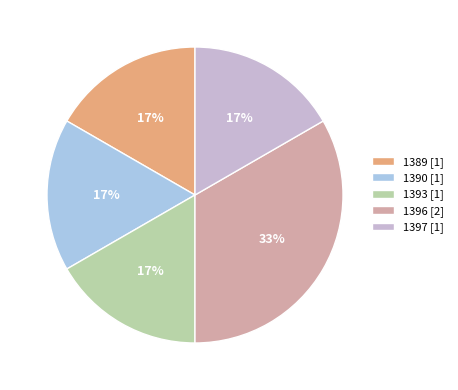

Is there a majority slice in this chart?

No